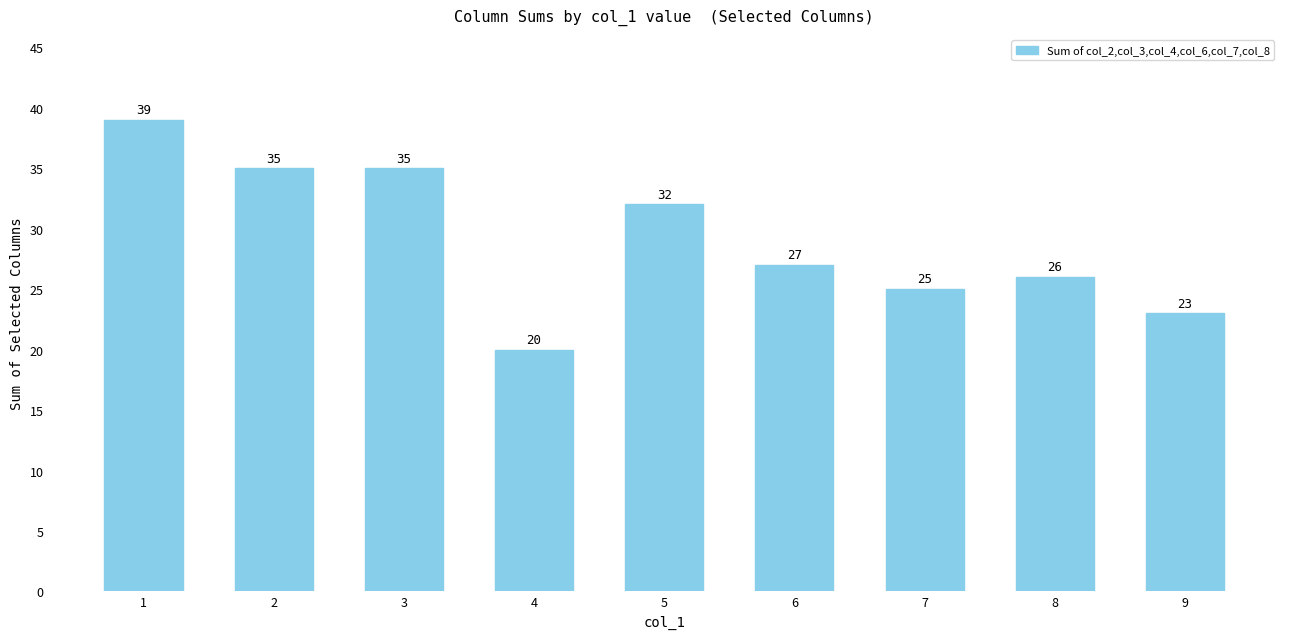

Reading left to right, extract all data points from this chart.

1=39	2=35	3=35	4=20	5=32	6=27	7=25	8=26	9=23